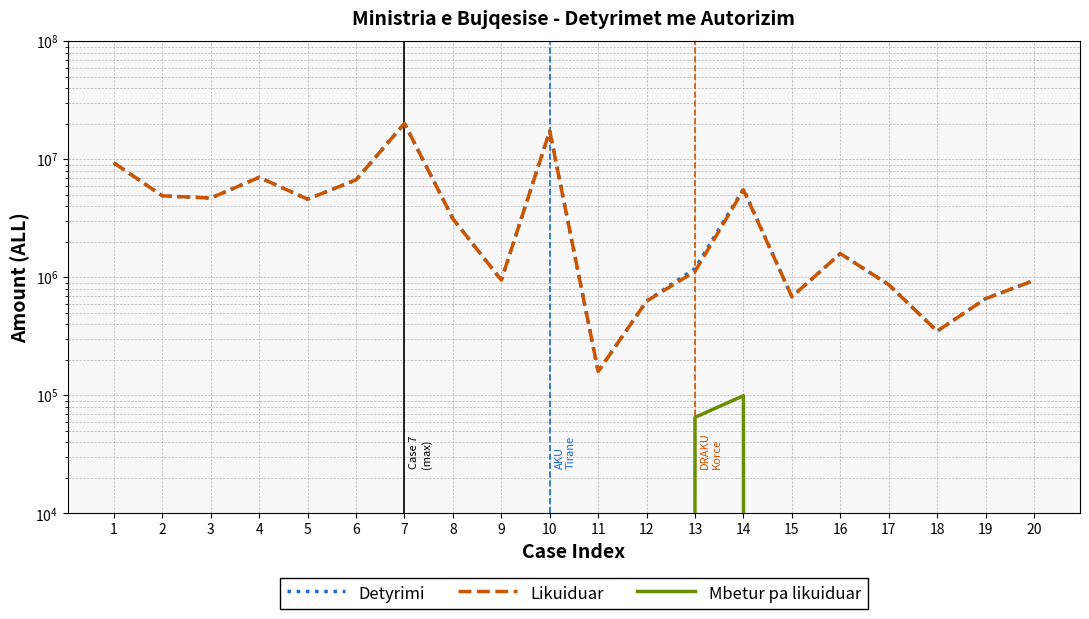

Which series has the widest spread of values?

Detyrimi